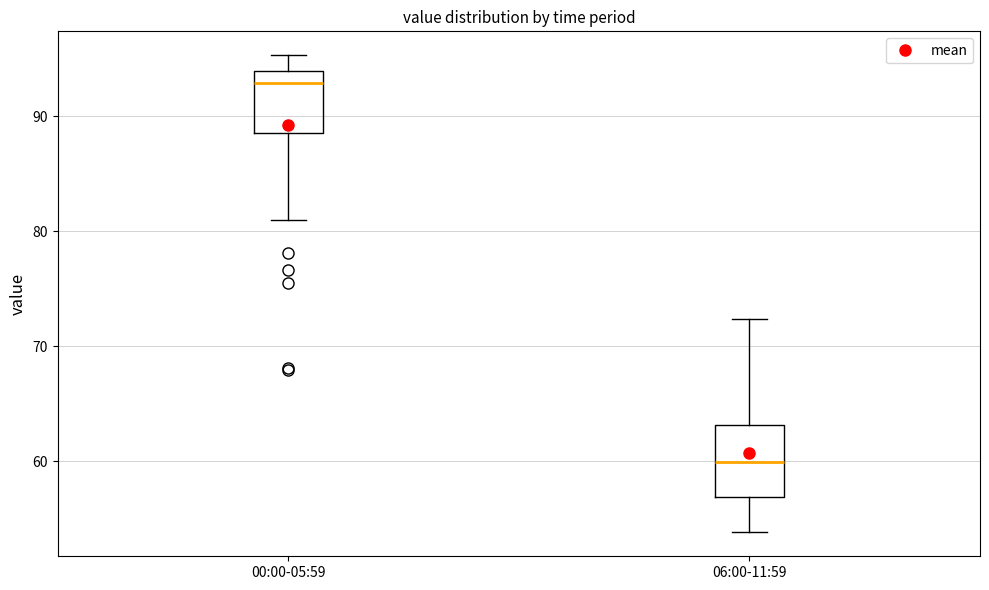

Reading left to right, read every box against the y-axis: the position of its median line, the range the box covers, and the ends of its whiskers. The values are not printed on the chart, so give them approximately, as read against the axis.

00:00-05:59: median 93, box 89 to 94, whiskers 81 to 95
06:00-11:59: median 60, box 57 to 63, whiskers 54 to 72